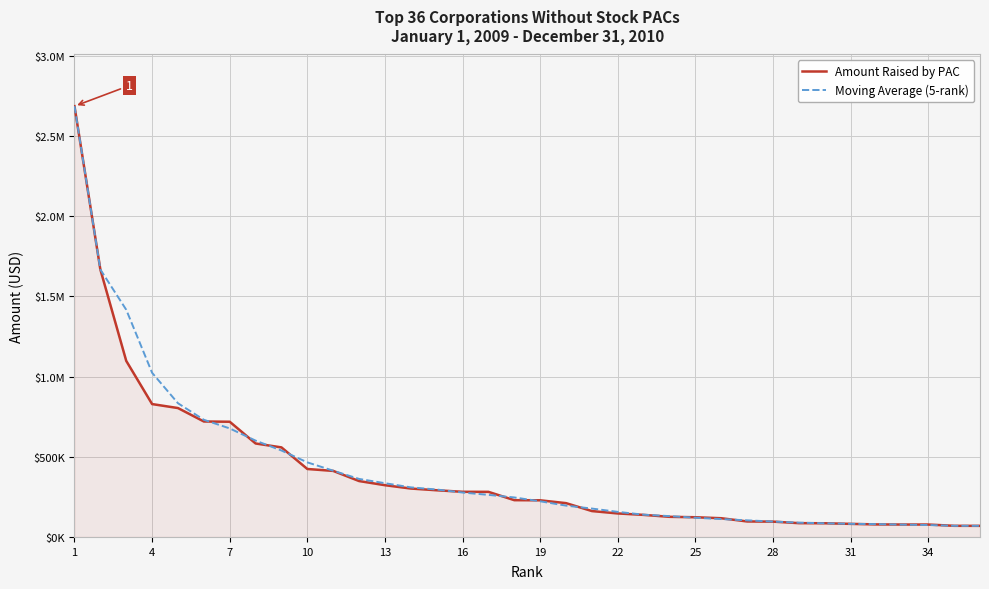

At how many categories does at least one series exceed 1007086?

4